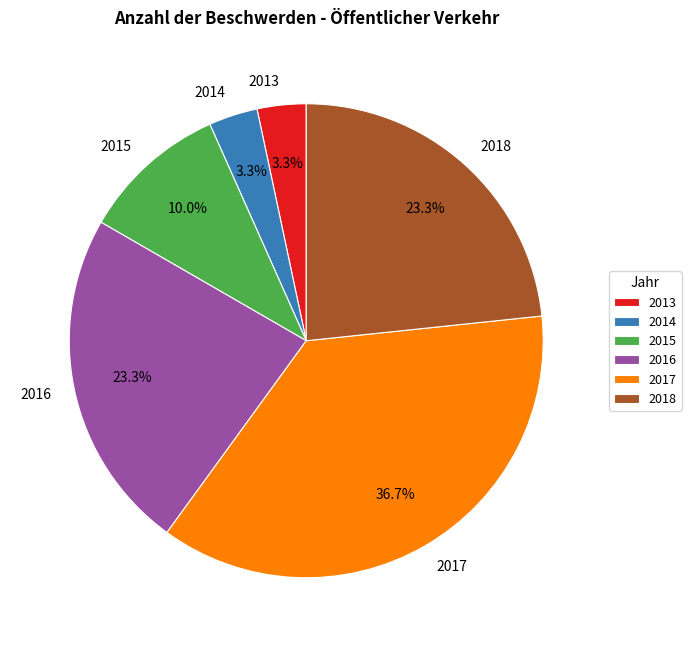

To the nearest percent, what portion does 2016 represent?

23%